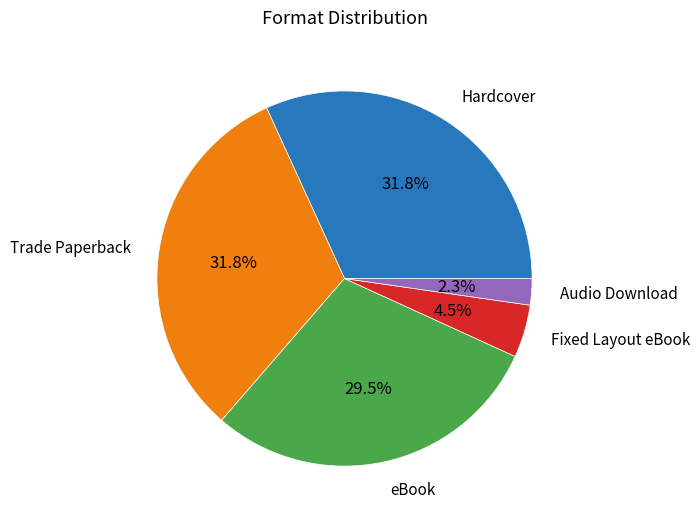

Is there a majority slice in this chart?

No